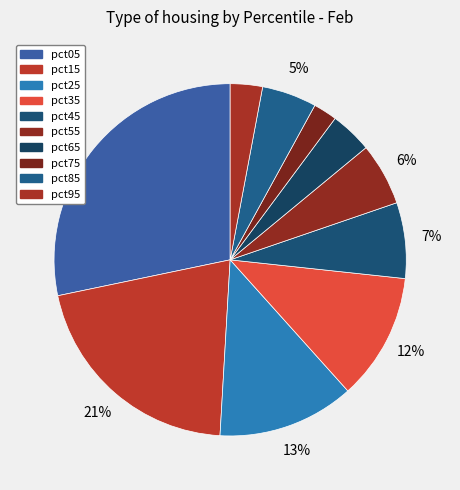

How many slices are in this pie chart?

10